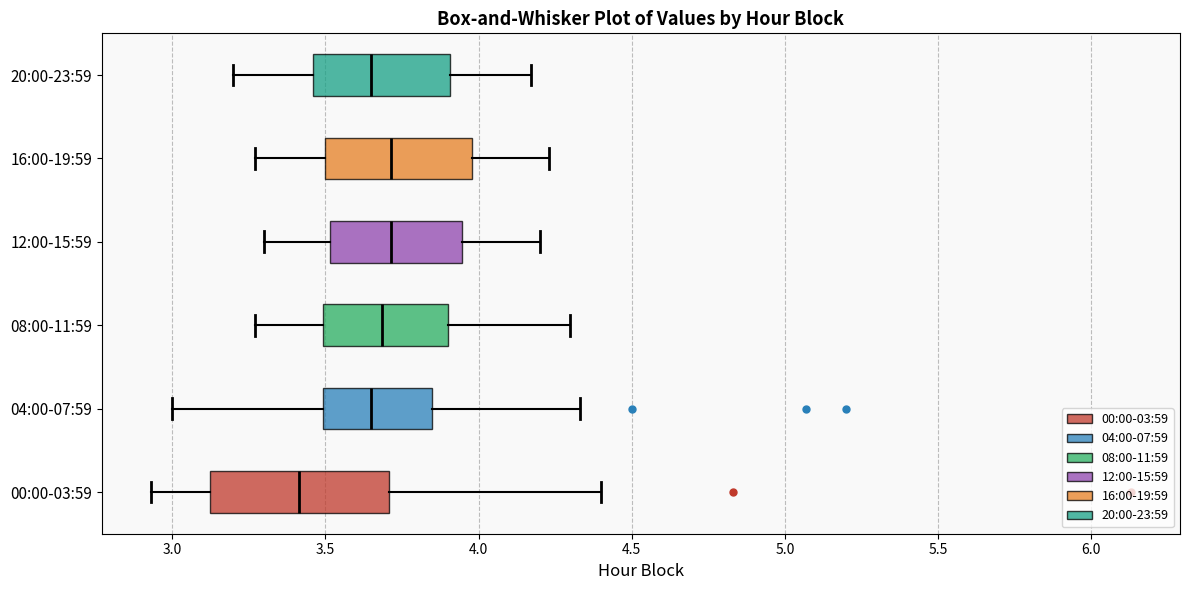

Where is the right edge of the box for 16:00-19:59 on the x-axis? The values are not printed on the chart, so give them approximately, as read against the axis.

4.00